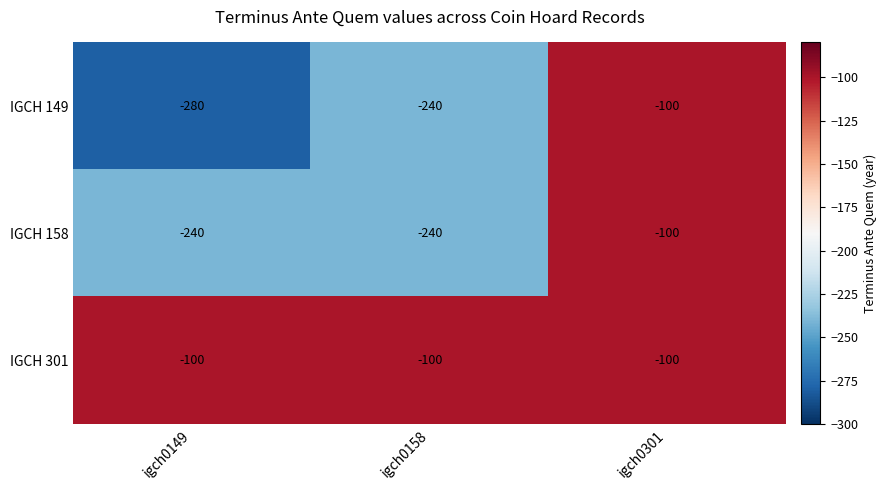

Reading left to right, transcribe all the data shown in this chart.

IGCH 149: igch0149=-280	igch0158=-240	igch0301=-100
IGCH 158: igch0149=-240	igch0158=-240	igch0301=-100
IGCH 301: igch0149=-100	igch0158=-100	igch0301=-100